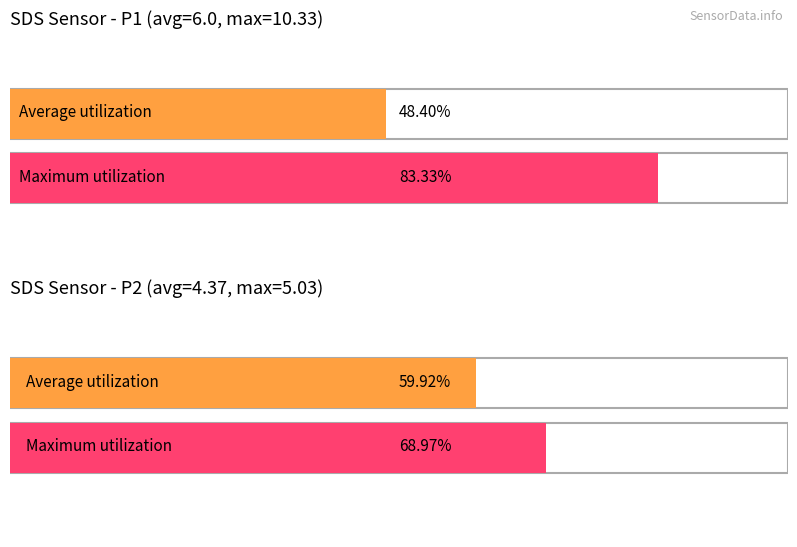

Rank the series by their average value, from lowest to highest.

Average utilization, Maximum utilization